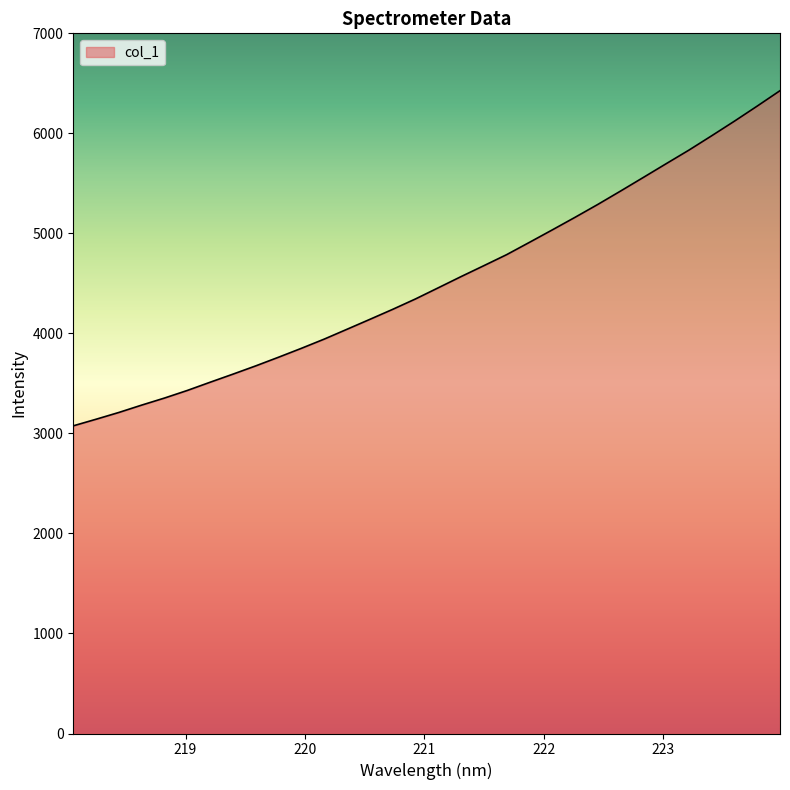

How many values are below 4455?

16